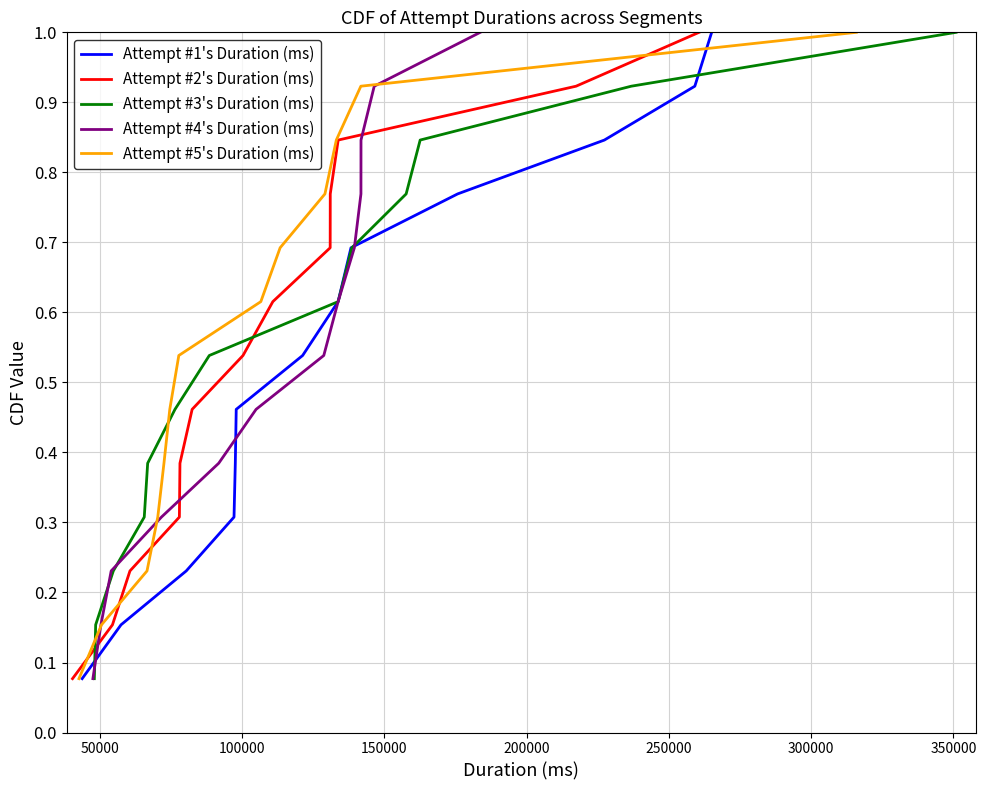

What value does the Attempt #2's Duration (ms) series have at 50000?

0.2